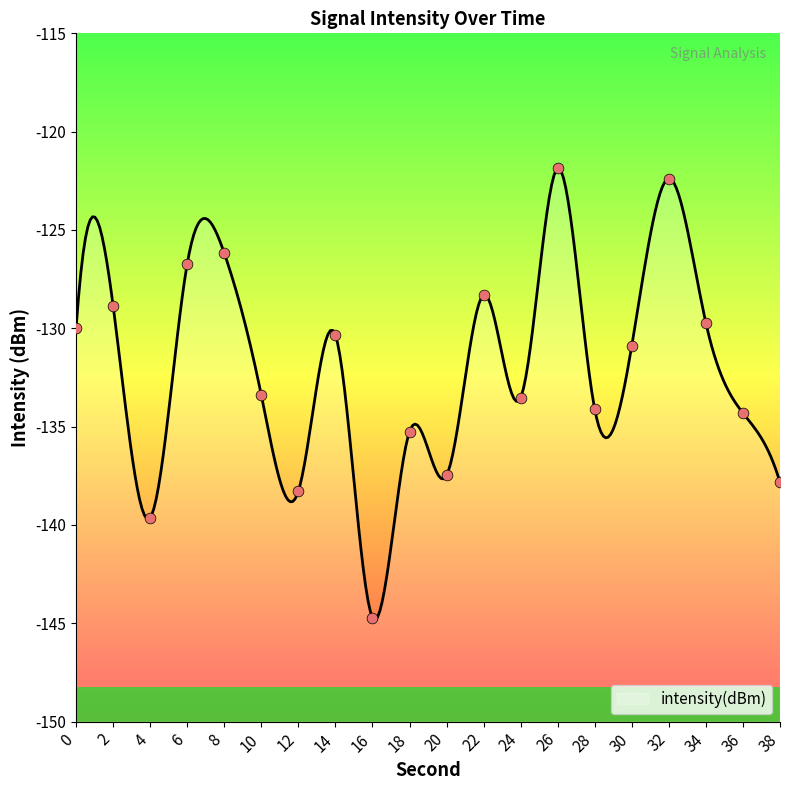

What is the change in value from 24 to 34?

+3.8